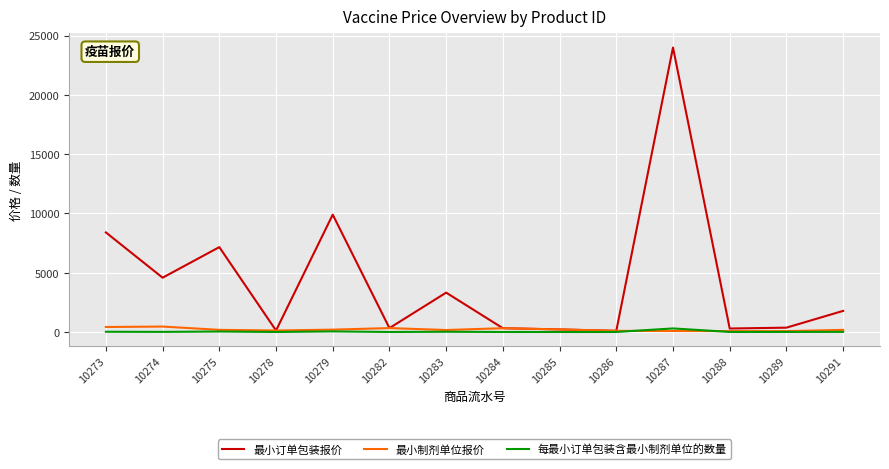

What is the spread (max minus min) of values at 10282?

328